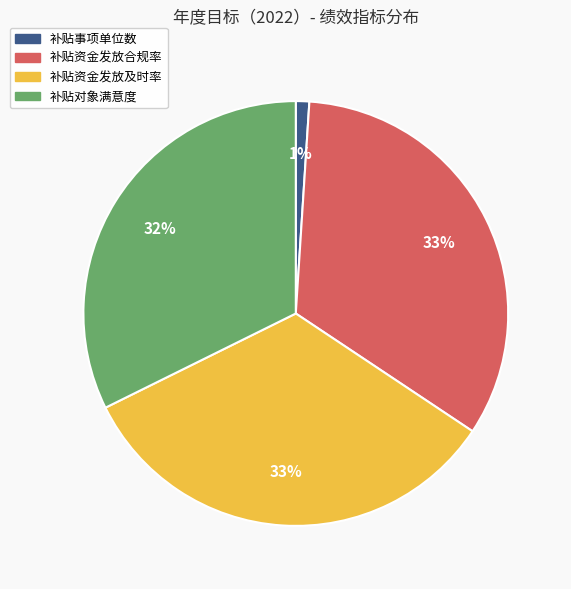

To the nearest percent, what is the difference between the 补贴事项单位数 and 补贴资金发放合规率 slice percentages?

32%